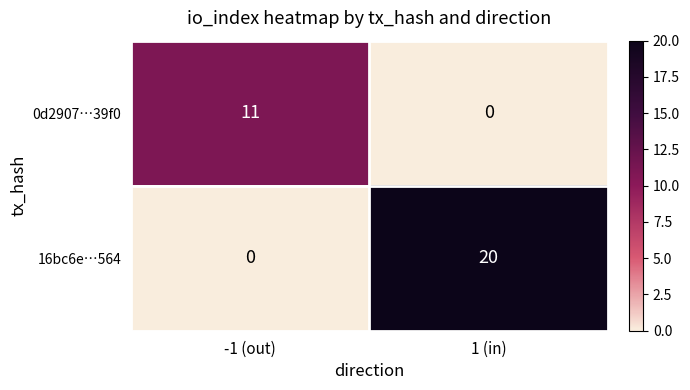

The value of 16bc6e…564 at -1 (out) is 0. True or false?

True